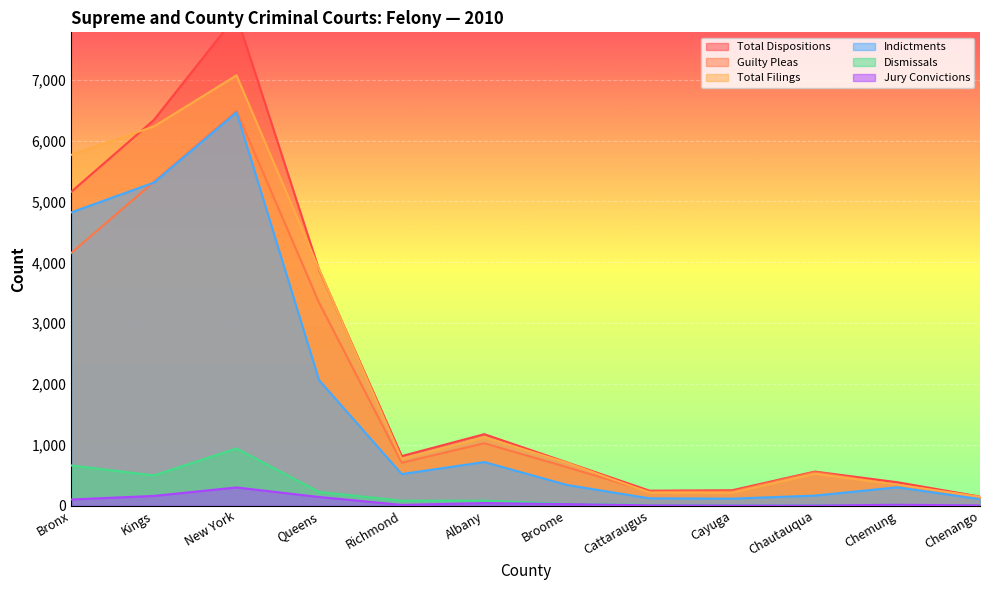

What is the difference between the maximum and minimum values in the Total Dispositions series?

7913